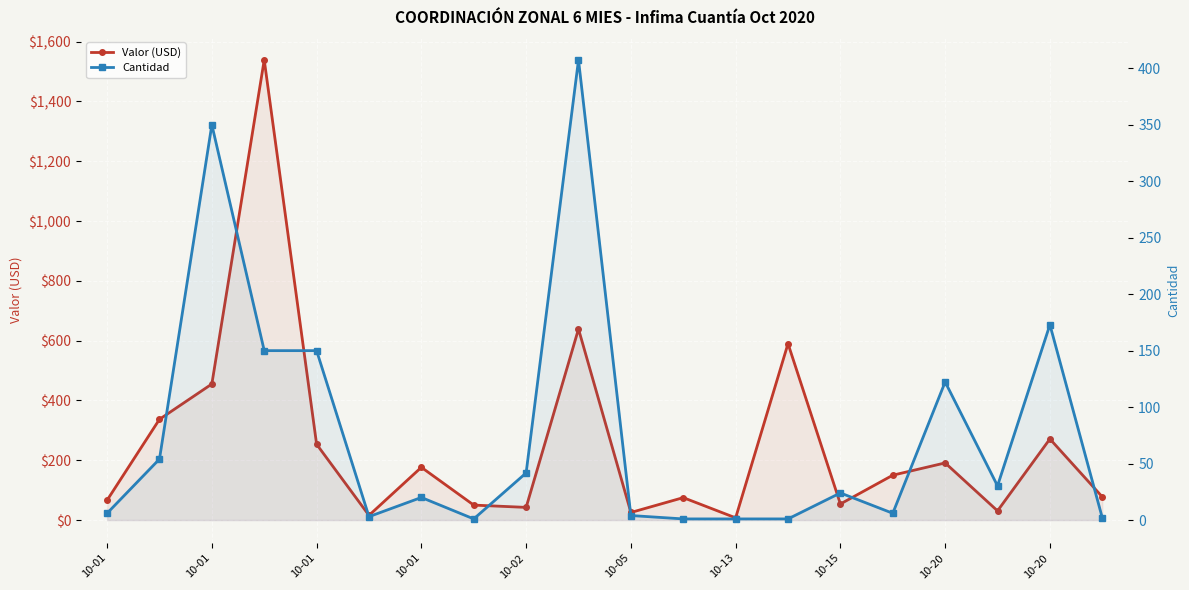

What is the label of the 19th point from the right?

10-01